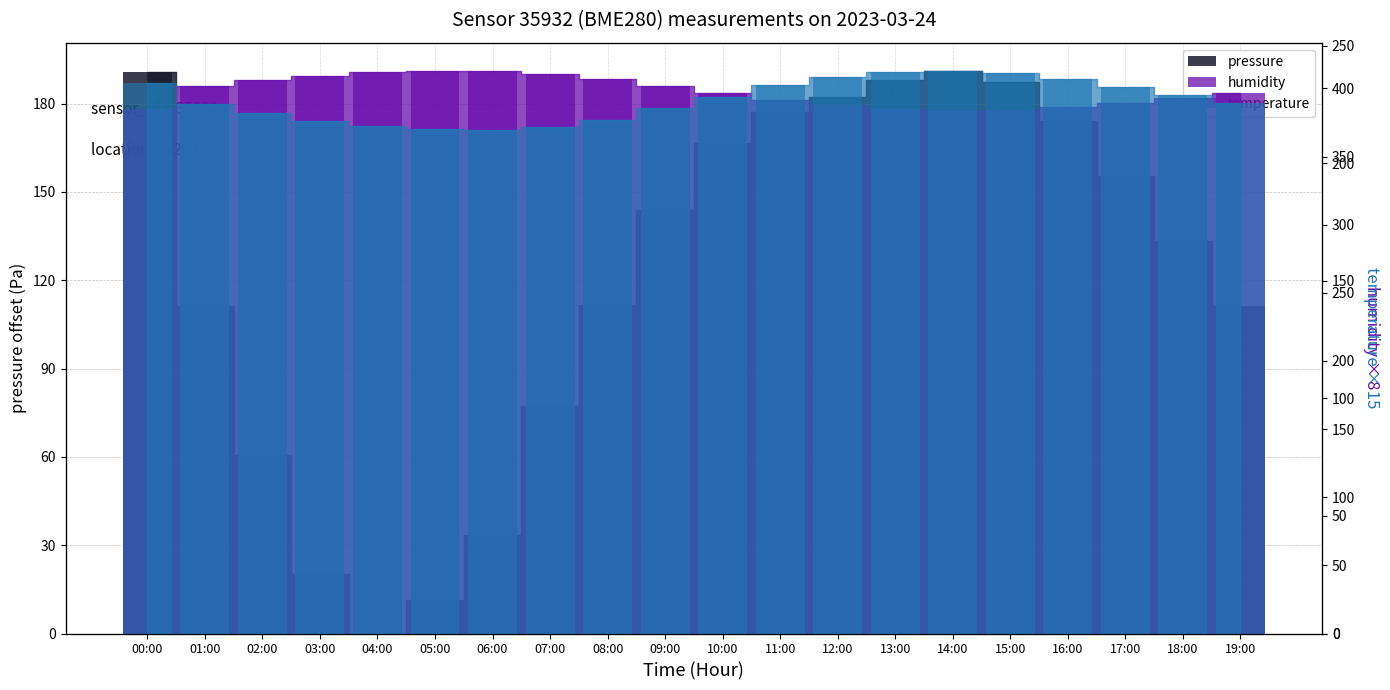

Reading left to right, what are all the values shown in this chart?

pressure: 190.6	111.3	60.6	20.3	0.0	11.2	33.3	77.1	111.4	144.0	166.7	177.1	182.3	187.9	191.1	187.4	174.0	155.6	133.3	111.1
temperature: 234.1	225.0	221.1	217.8	215.7	214.7	214.2	215.2	218.4	223.4	228.3	233.1	236.7	238.7	239.2	238.4	235.8	232.3	228.8	225.4
humidity: 385.1	402.0	406.2	409.0	411.8	413.0	412.6	410.7	407.1	401.8	396.5	391.4	387.6	385.0	383.1	384.2	386.7	389.4	393.0	396.5